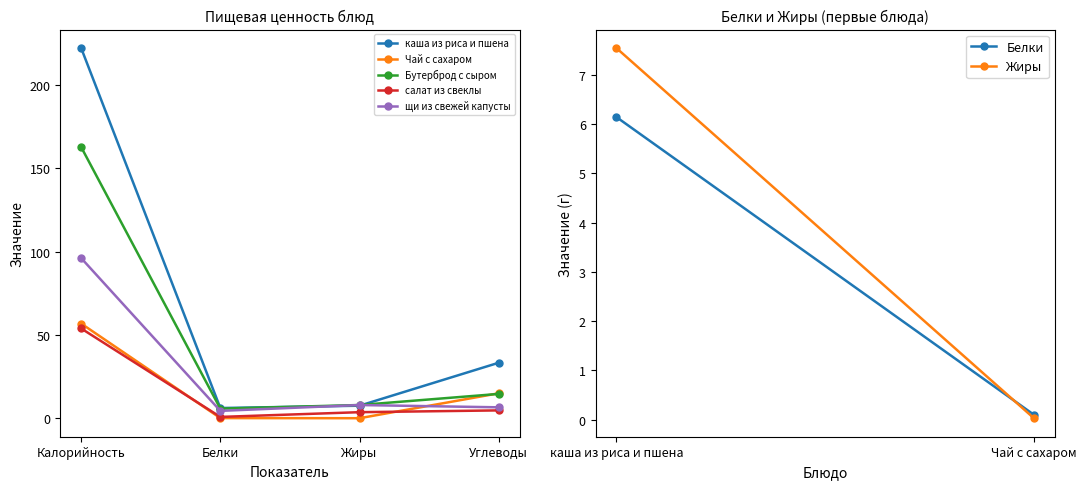

Read the Бутерброд с сыром value at Белки.

5.8